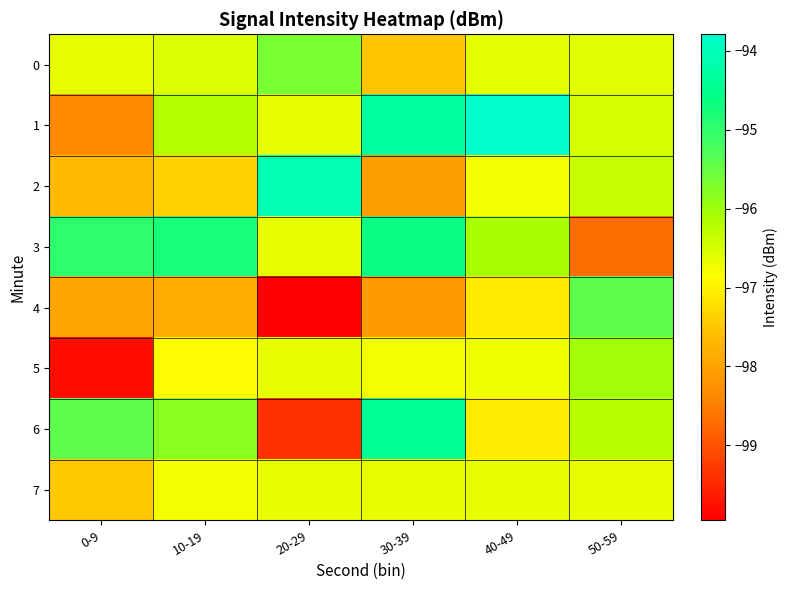

What is the total value across all series at 10-19?

-772.3